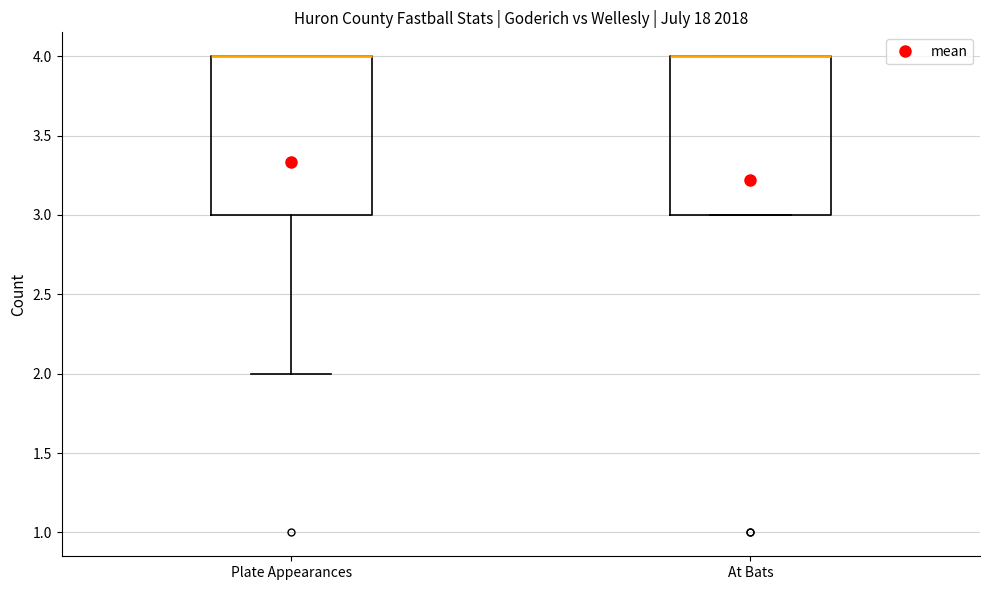

Where is the upper edge of the box for At Bats on the y-axis? The values are not printed on the chart, so give them approximately, as read against the axis.

4